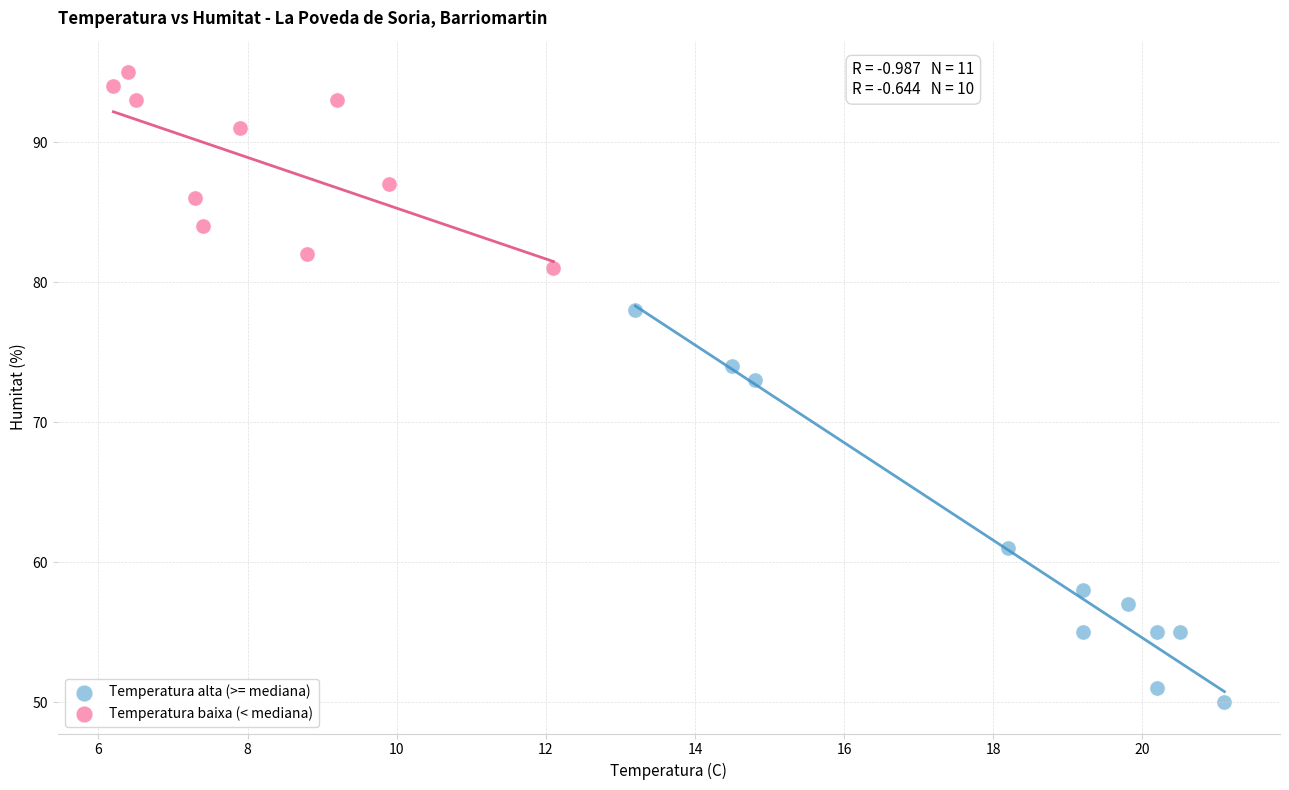

Which series reaches the maximum Y coordinate?

Temperatura baixa (< mediana)